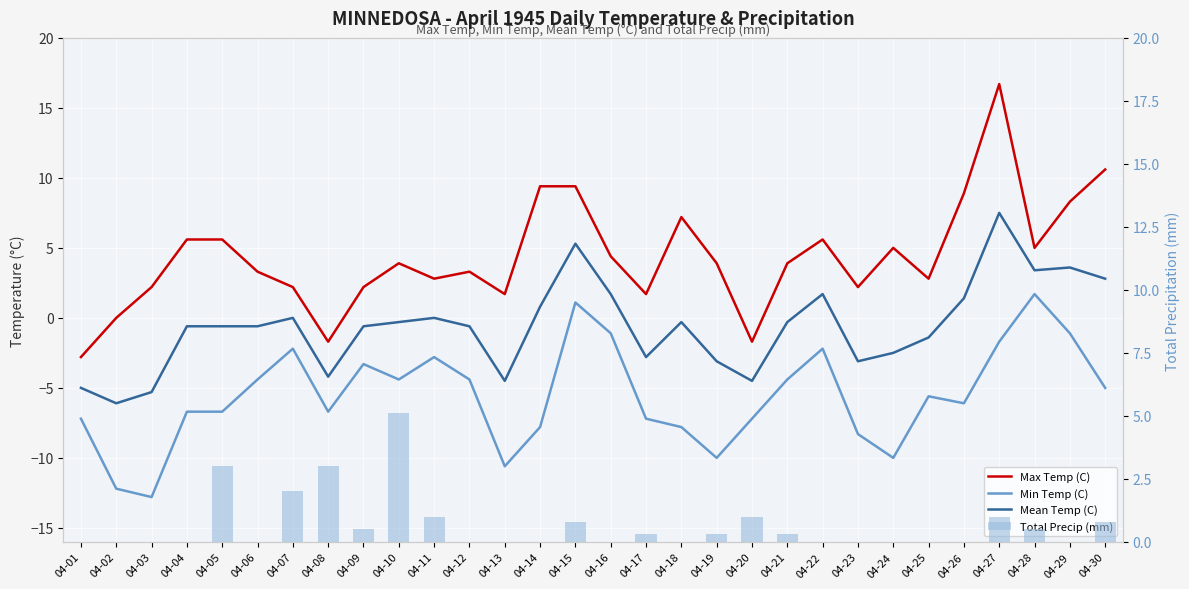

True or false: Min Temp (C) has a value of -6.7 at 04-05.

True